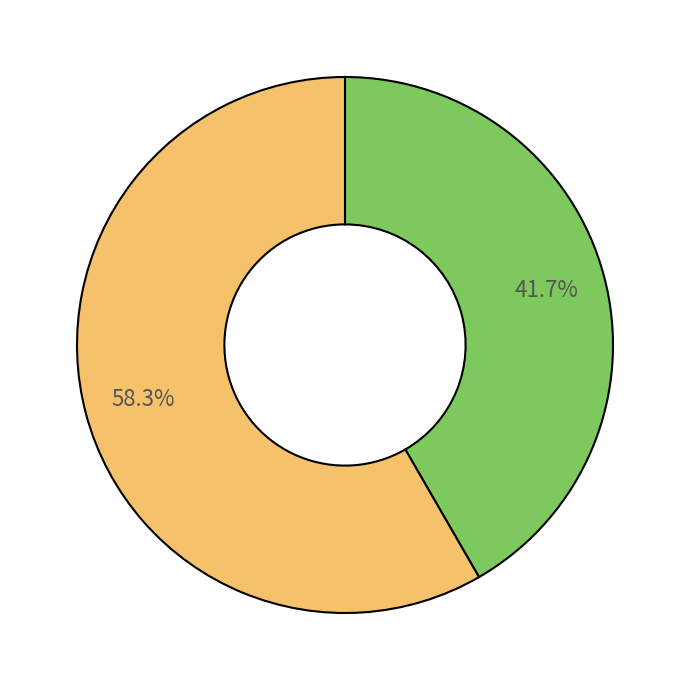

Is there a majority slice in this chart?

Yes